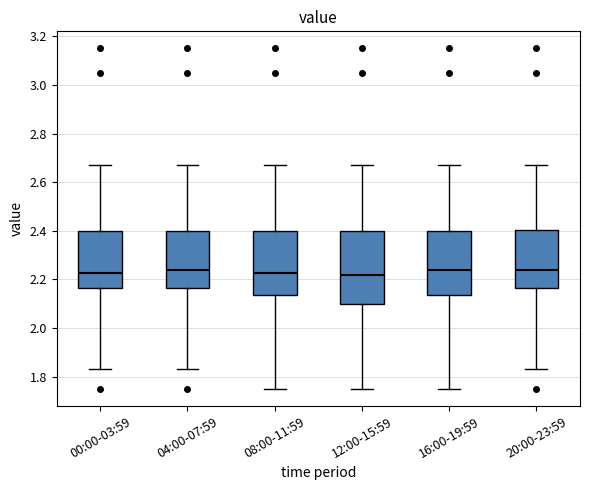

Reading left to right, transcribe this box plot: for each box, give where its median line is, the range the box spans, and where its two whiskers end, as read against the y-axis. The values are not printed on the chart, so give them approximately, as read against the axis.

00:00-03:59: median 2.22, box 2.16 to 2.40, whiskers 1.84 to 2.68
04:00-07:59: median 2.24, box 2.16 to 2.40, whiskers 1.84 to 2.68
08:00-11:59: median 2.22, box 2.14 to 2.40, whiskers 1.76 to 2.68
12:00-15:59: median 2.22, box 2.10 to 2.40, whiskers 1.76 to 2.68
16:00-19:59: median 2.24, box 2.14 to 2.40, whiskers 1.76 to 2.68
20:00-23:59: median 2.24, box 2.16 to 2.40, whiskers 1.84 to 2.68